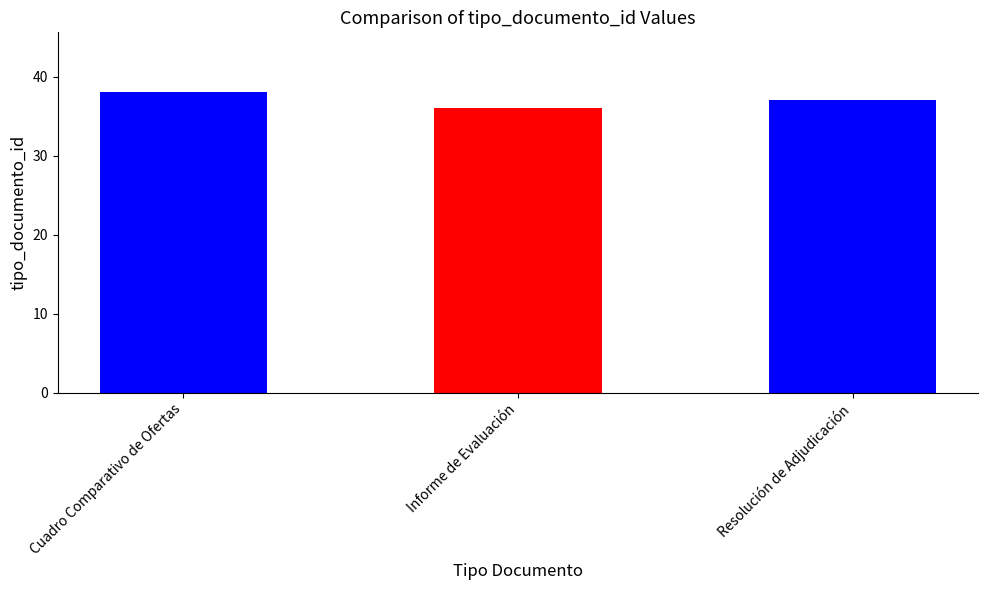

Read the value at Cuadro Comparativo de Ofertas.

38